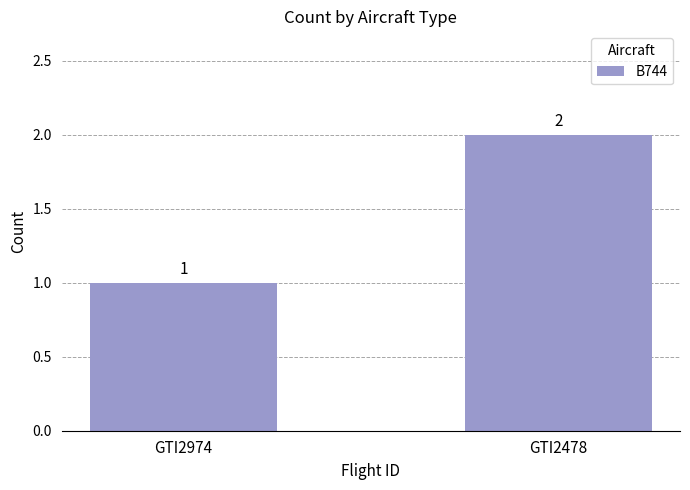

What is the sum of all values?

3